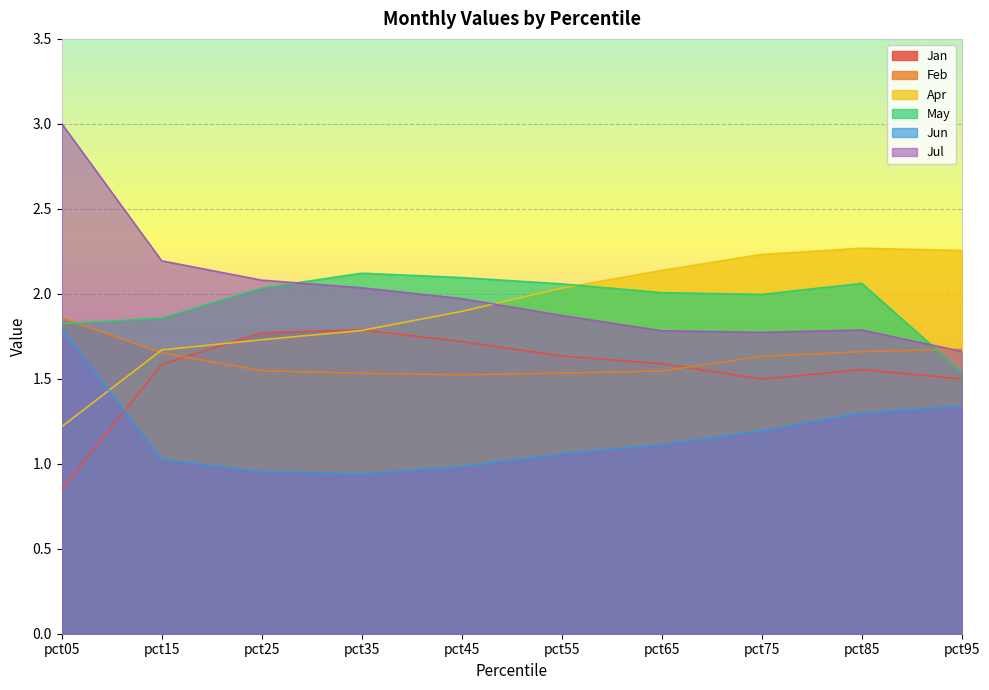

Rank the categories by Apr value from lowest to highest.

pct05, pct15, pct25, pct35, pct45, pct55, pct65, pct75, pct95, pct85